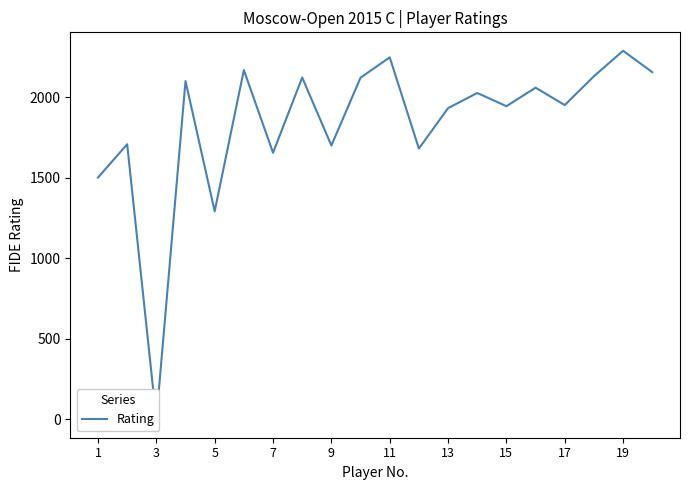

Reading right to left, what are all the values shown in this chart?

2154	2287	2129	1950	2058	1943	2025	1931	1680	2246	2120	1699	2121	1654	2167	1291	2099	0	1707	1500